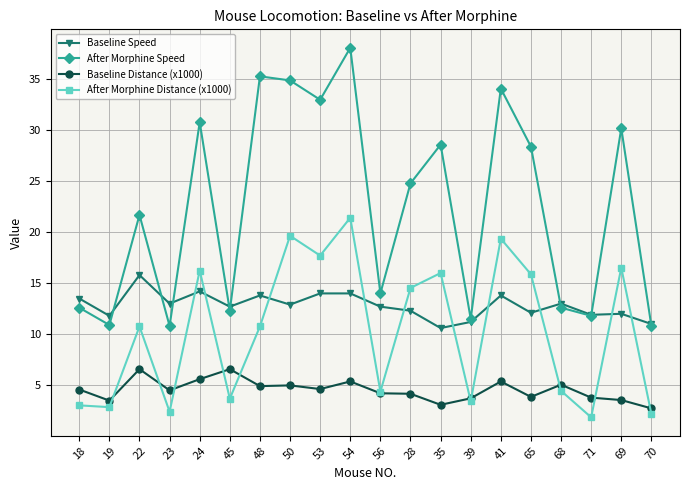

True or false: Baseline Distance (x1000) and Baseline Speed intersect in this chart.

False